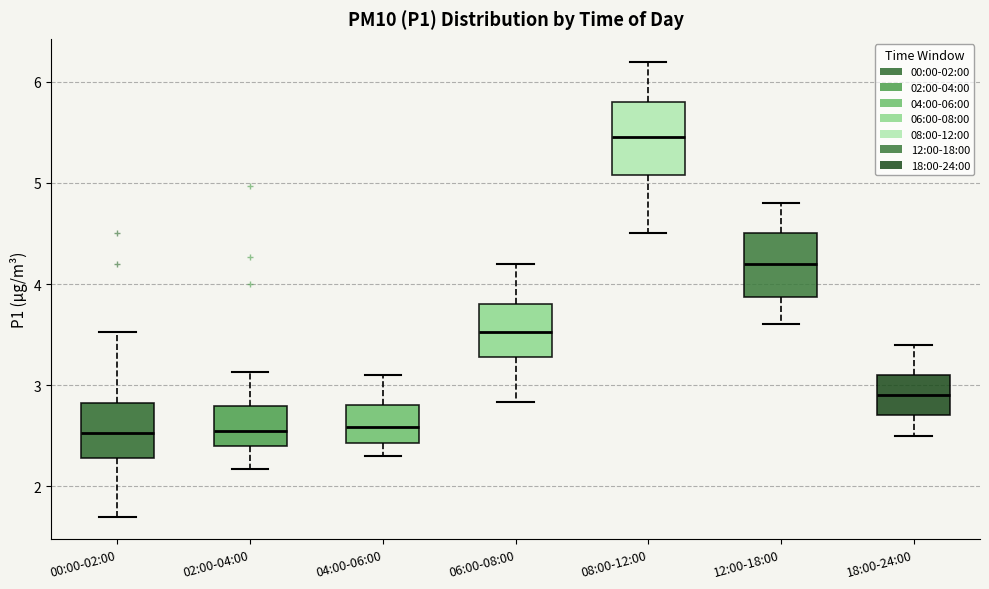

Which box's median line is the highest?

08:00-12:00